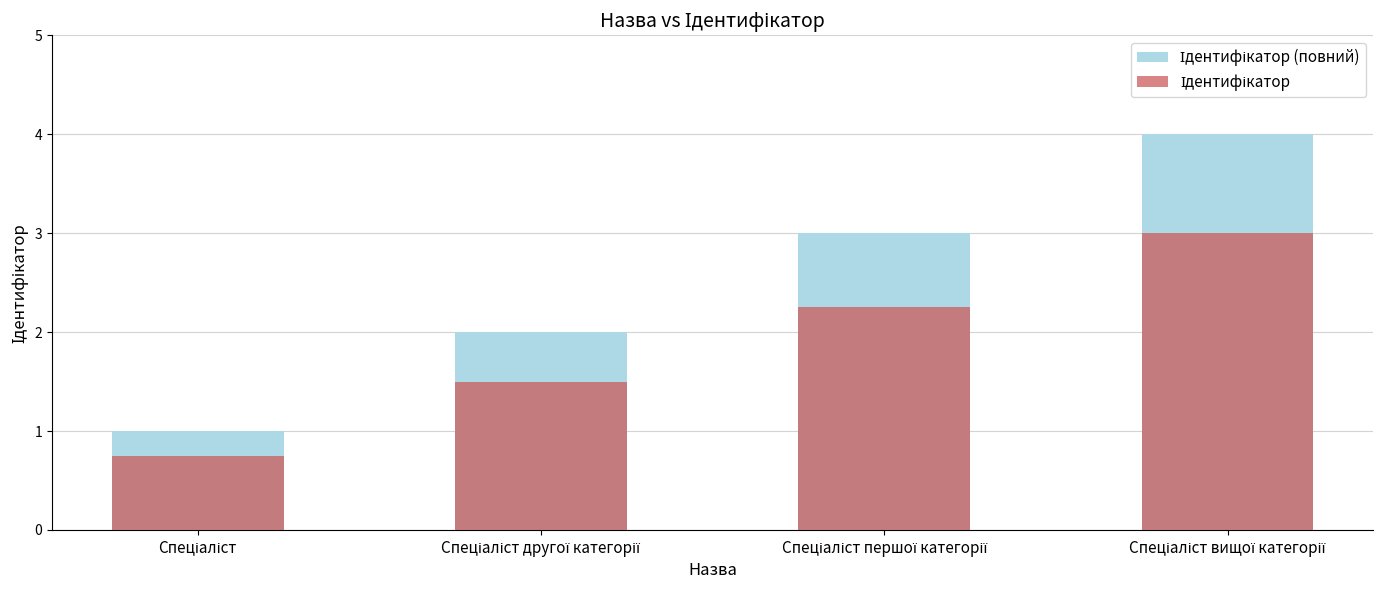

The value of Ідентифікатор (повний) at Спеціаліст першої категорії is 4.2. True or false?

False